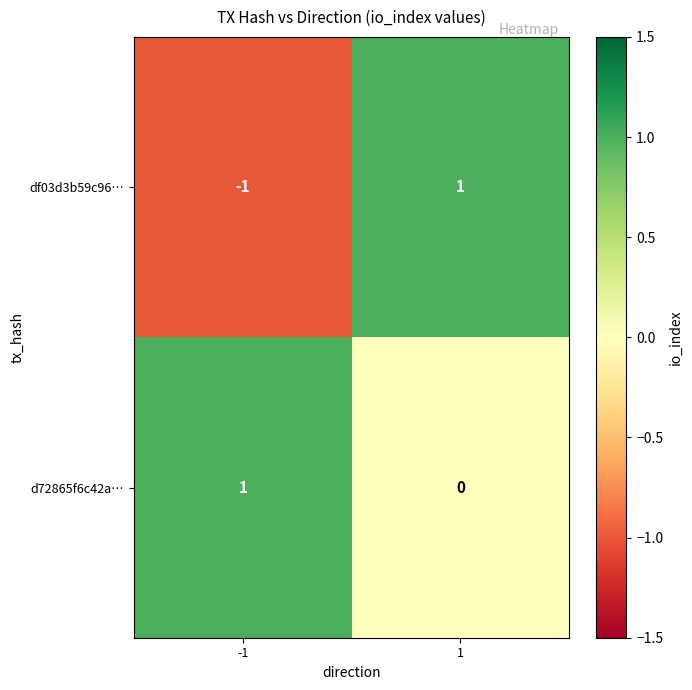

How many data points in df03d3b59c96… are less than 1?

1